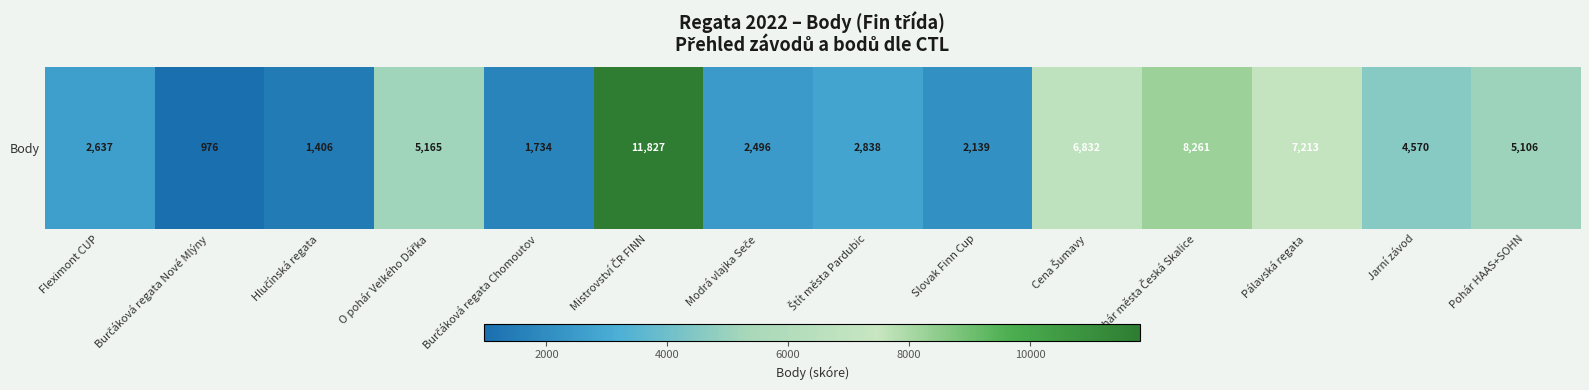

List the labels in order of value, largest first.

Mistrovství ČR FINN, Pohár města Česká Skalice, Pálavská regata, Cena Šumavy, O pohár Velkého Dářka, Pohár HAAS+SOHN, Jarní závod, Štít města Pardubic, Fleximont CUP, Modrá vlajka Seče, Slovak Finn Cup, Burčáková regata Chomoutov, Hlučínská regata, Burčáková regata Nové Mlýny